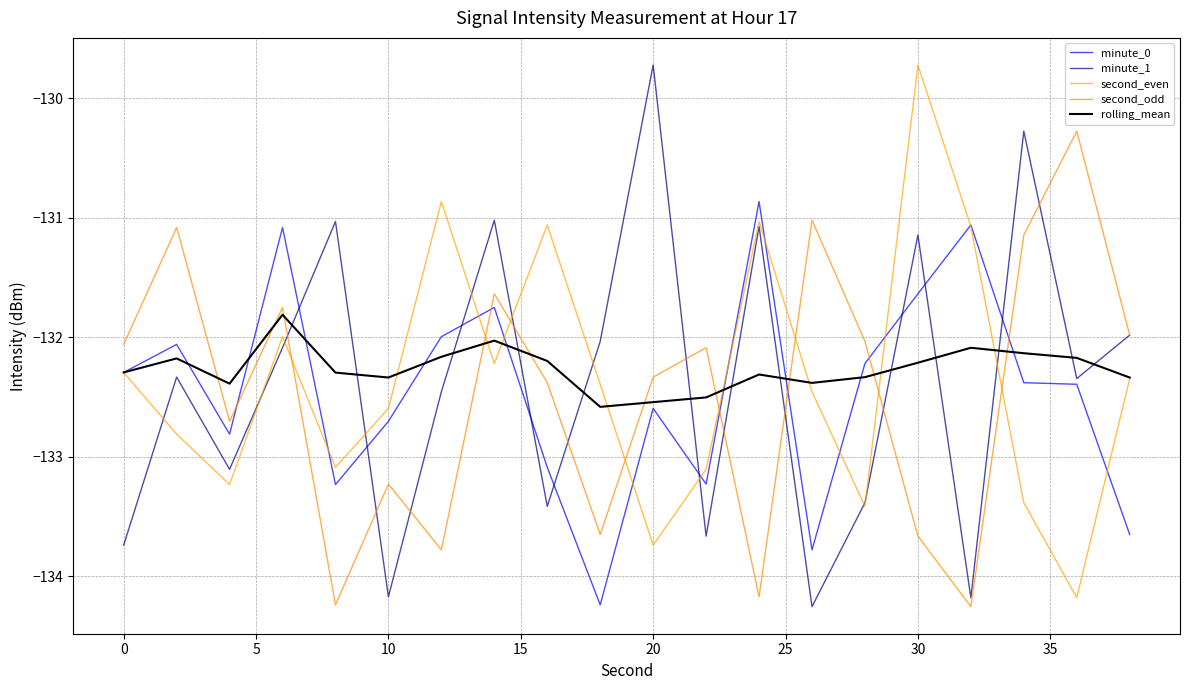

What is the difference between the second highest and second lowest values in the minute_1 series?

3.9